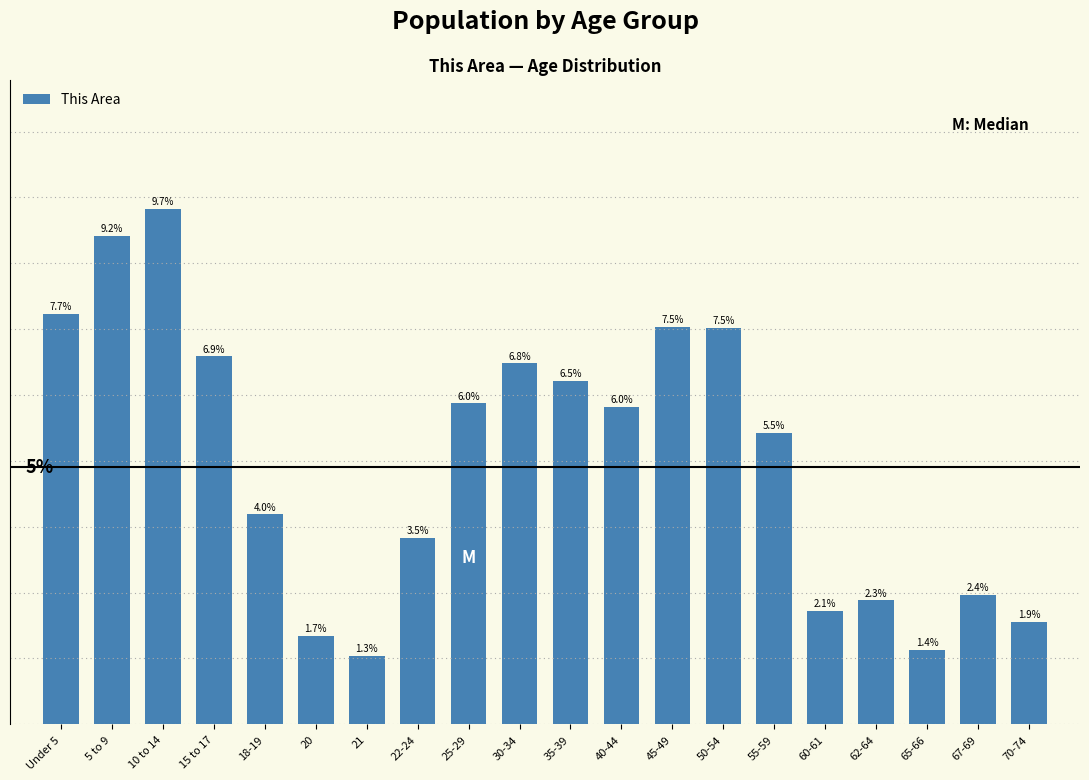

What is the label of the 14th bar from the left?

50-54